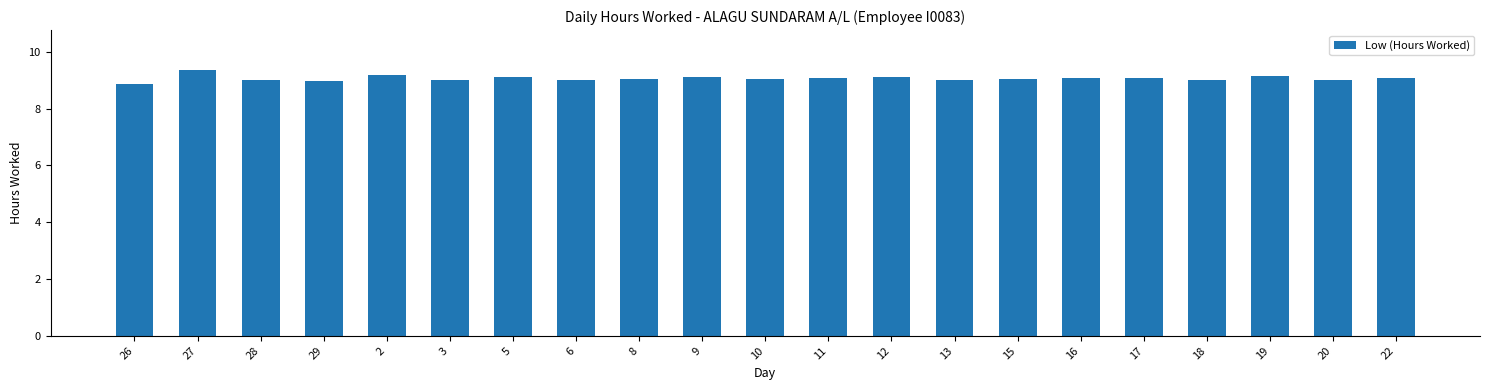

What is the label of the 9th bar from the right?

12